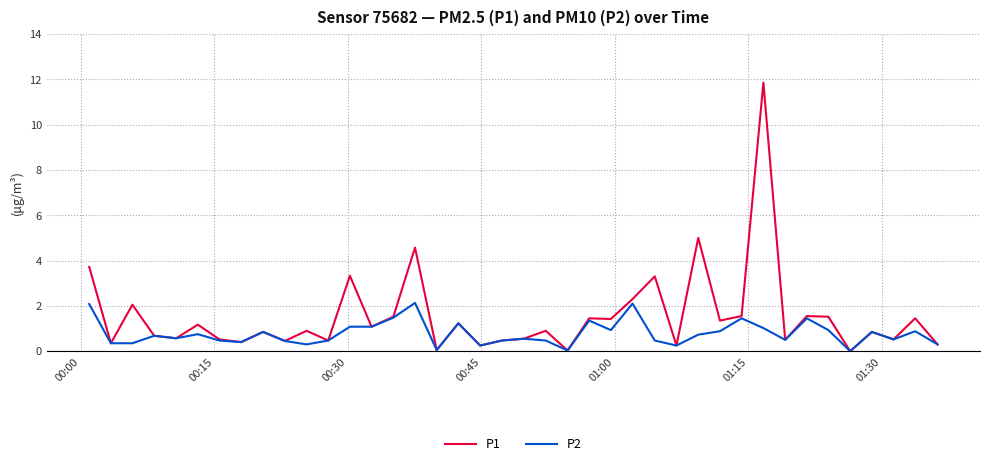

What is the difference between the maximum and minimum values in the P2 series?

2.1